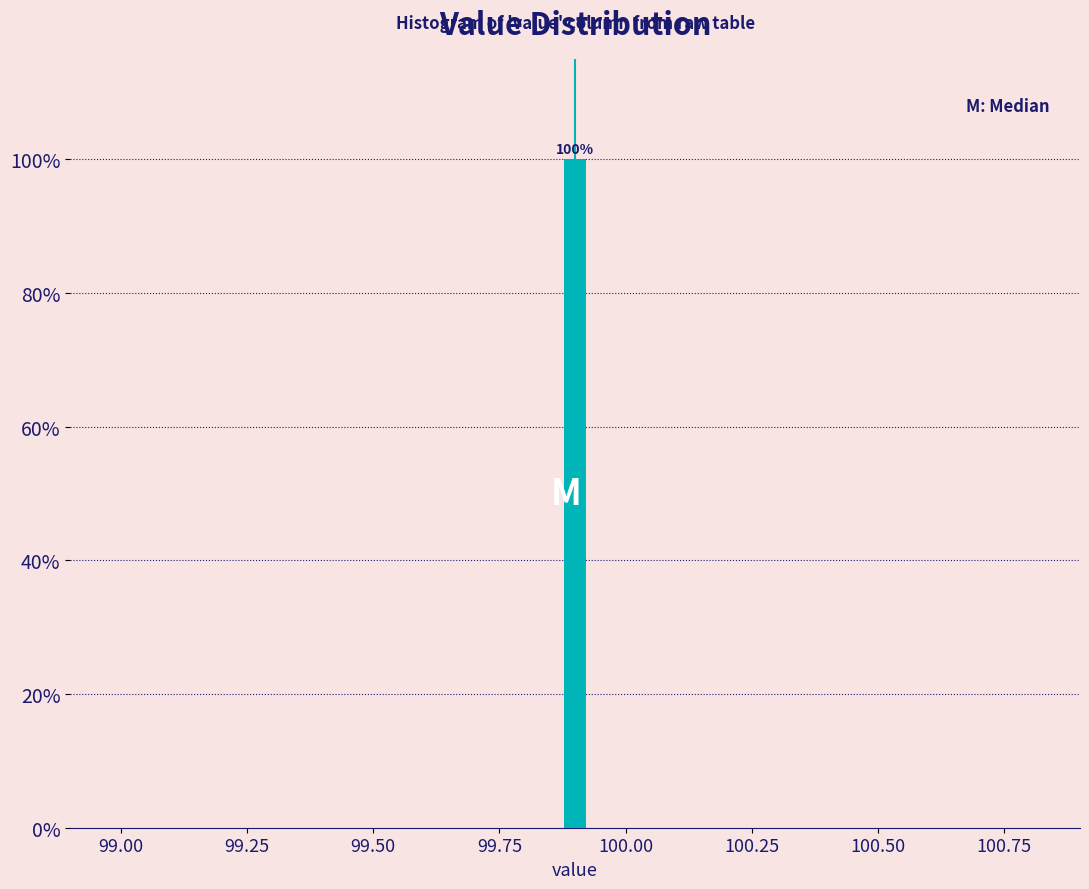

Around what value on the x-axis is the tallest bar? Give the approximate position of its centre, as read against the axis.

99.90